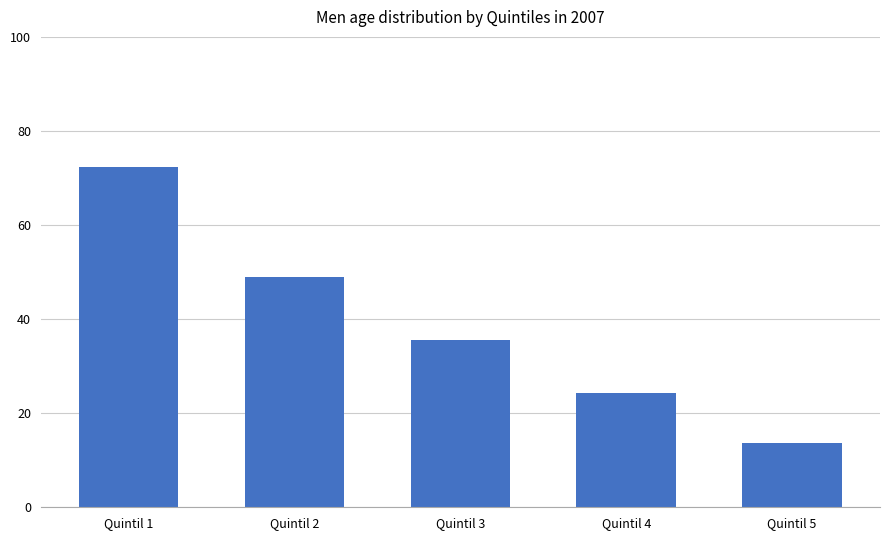

Which label corresponds to the largest value in the chart?

Quintil 1